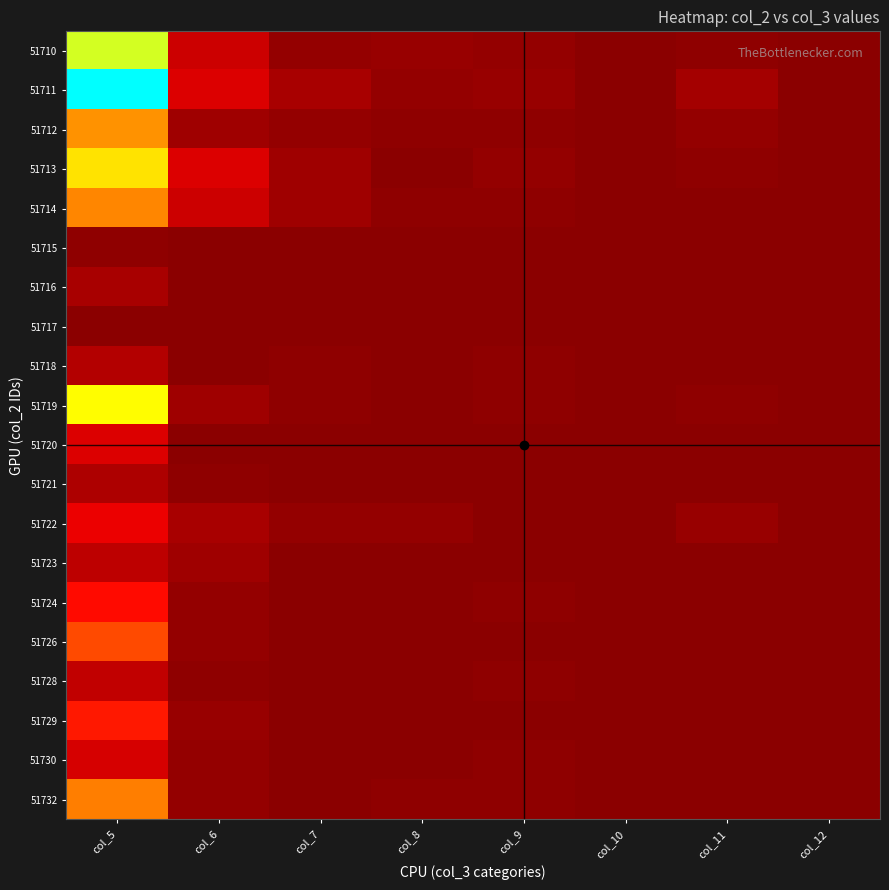

At how many categories does at least one series exceed 85?

1